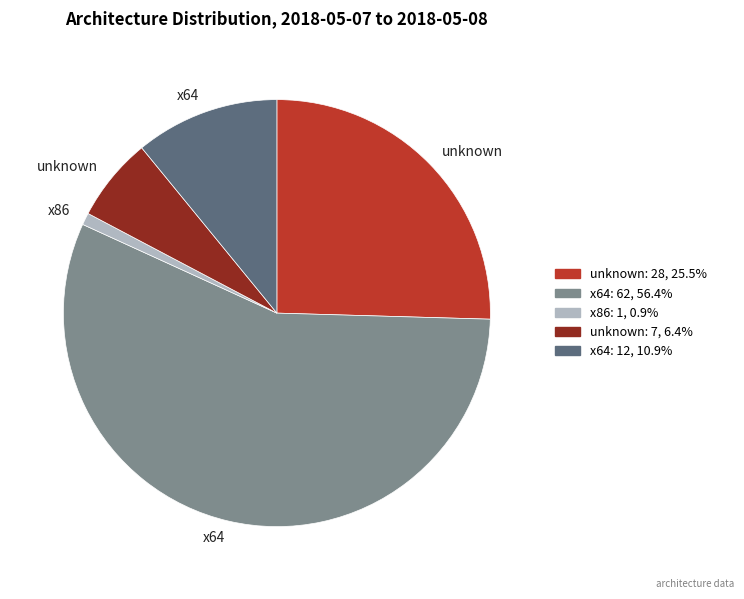

Is there a majority slice in this chart?

Yes